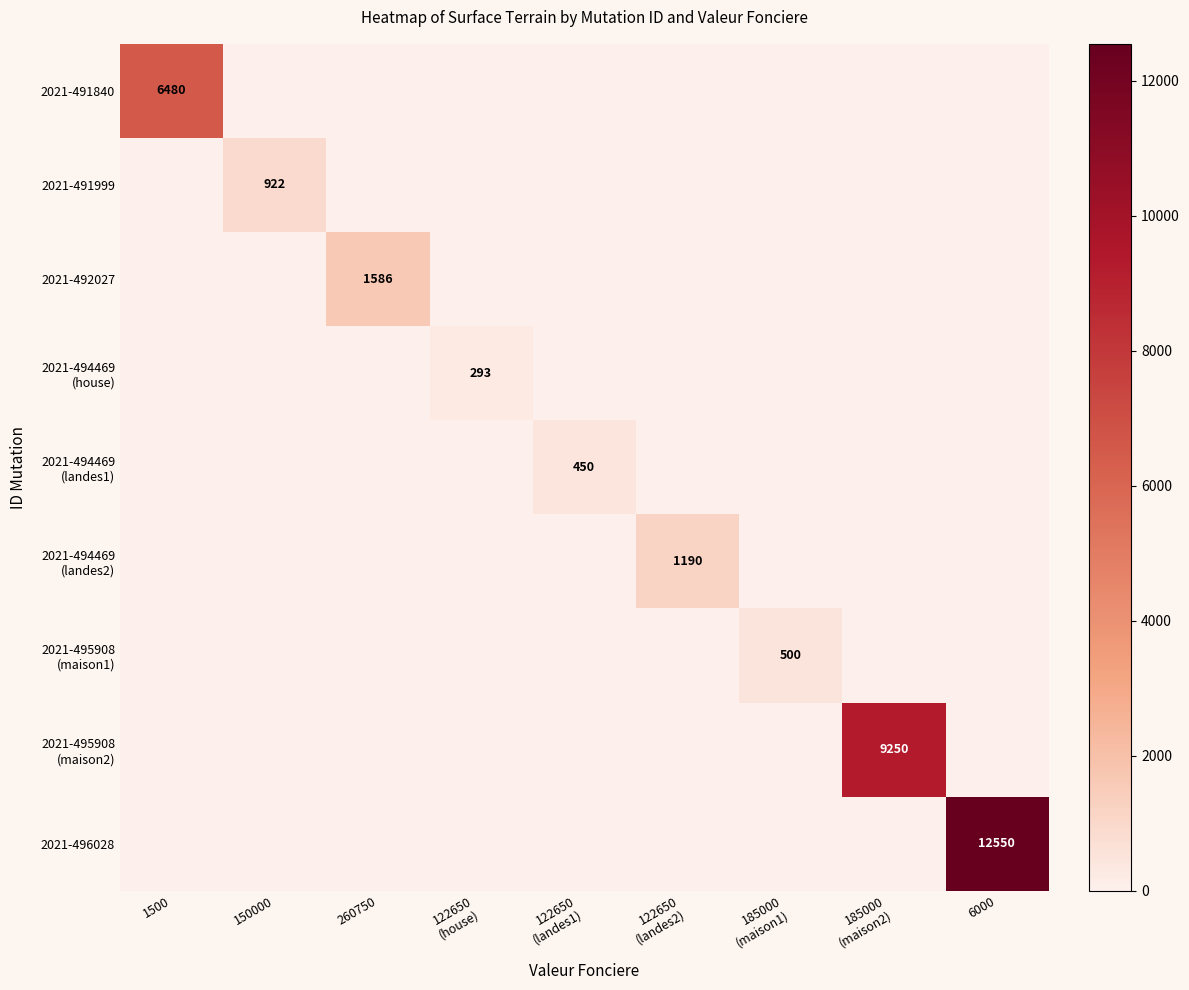

What is the total value across all series at 122650
(landes1)?

450